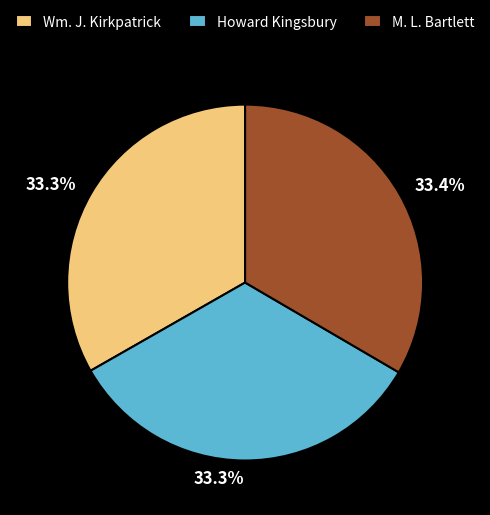

What percentage do M. L. Bartlett and Howard Kingsbury together represent?

66.7%